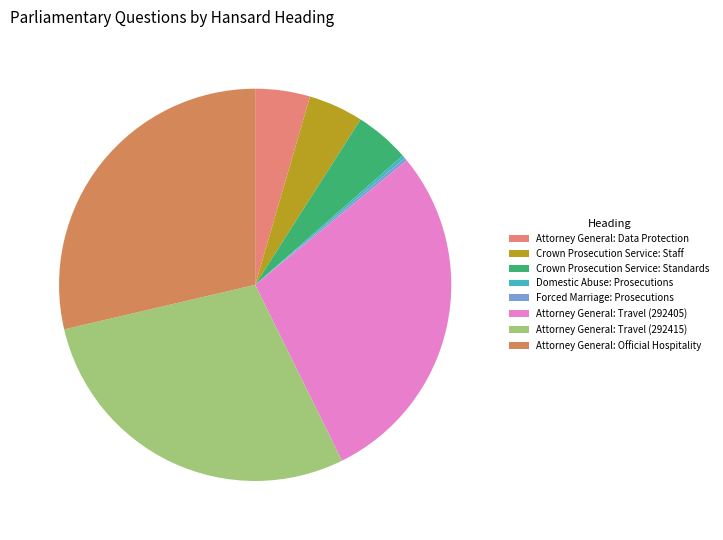

Which slice is the largest?

Attorney General: Official Hospitality